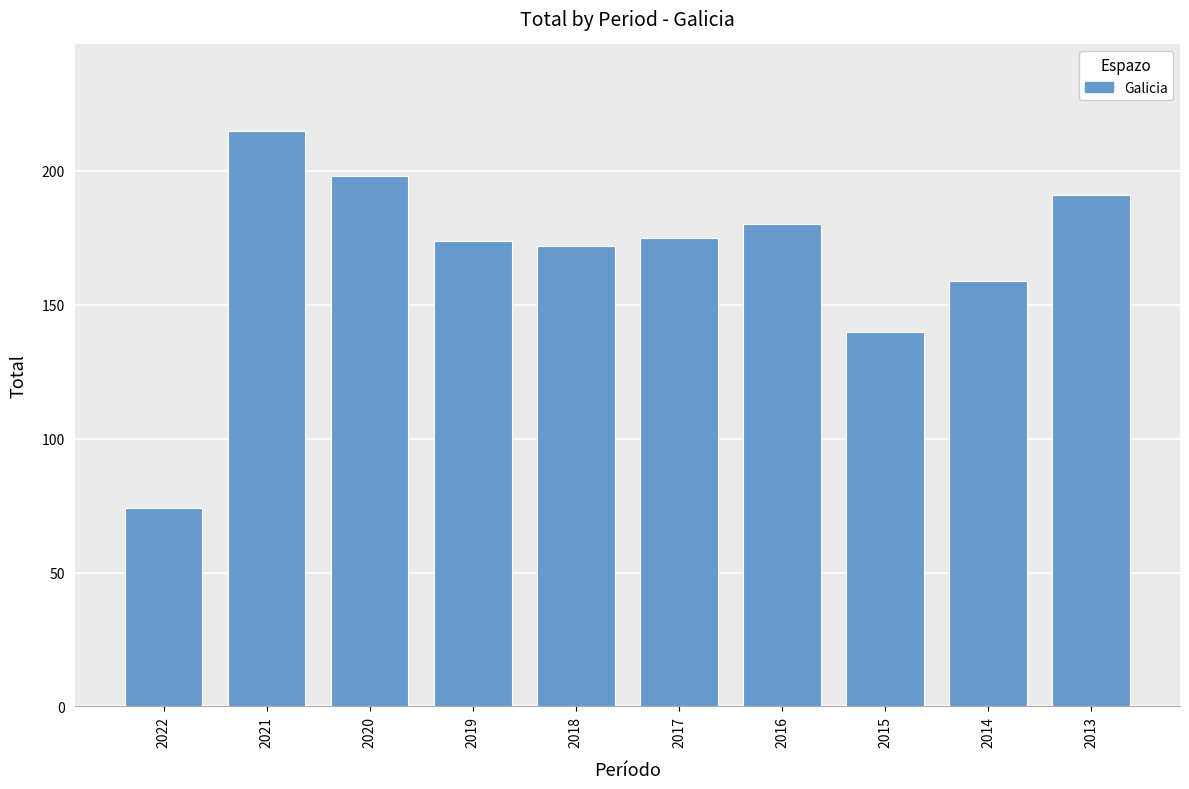

Count the number of categories in the chart.

10